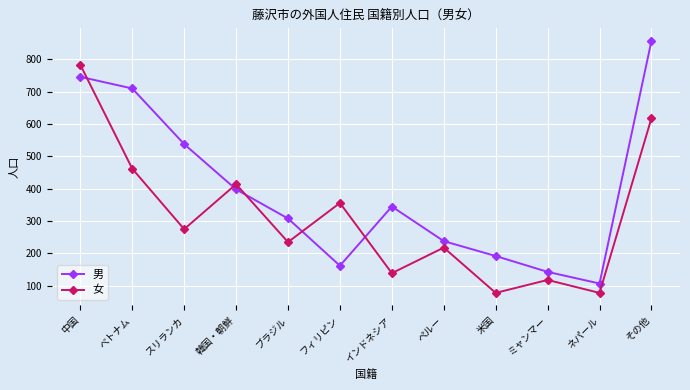

Where does the 男 series first go above 345?

中国